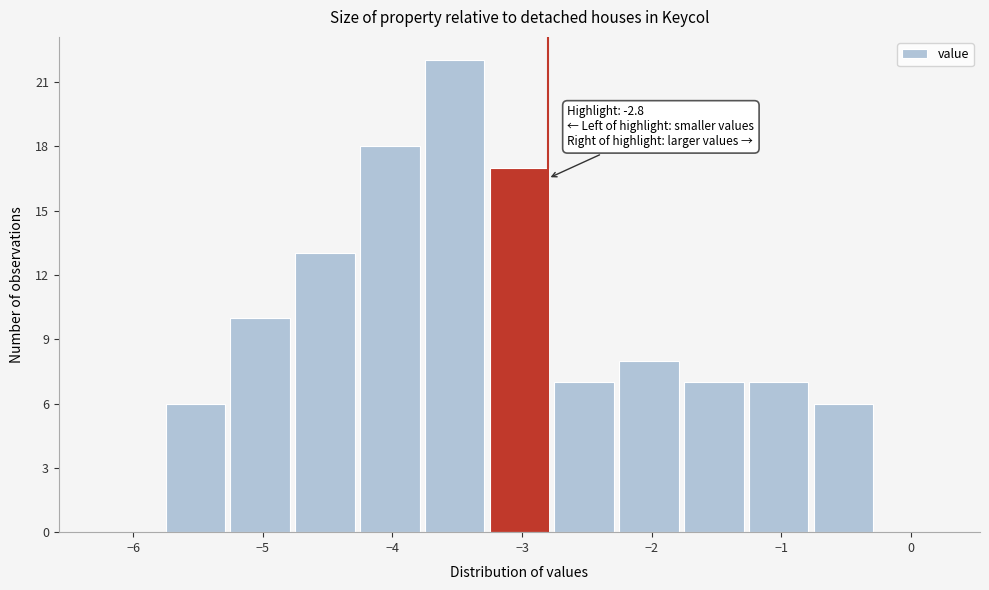

Which range on the x-axis has the tallest bar?

-3.75 to -3.25